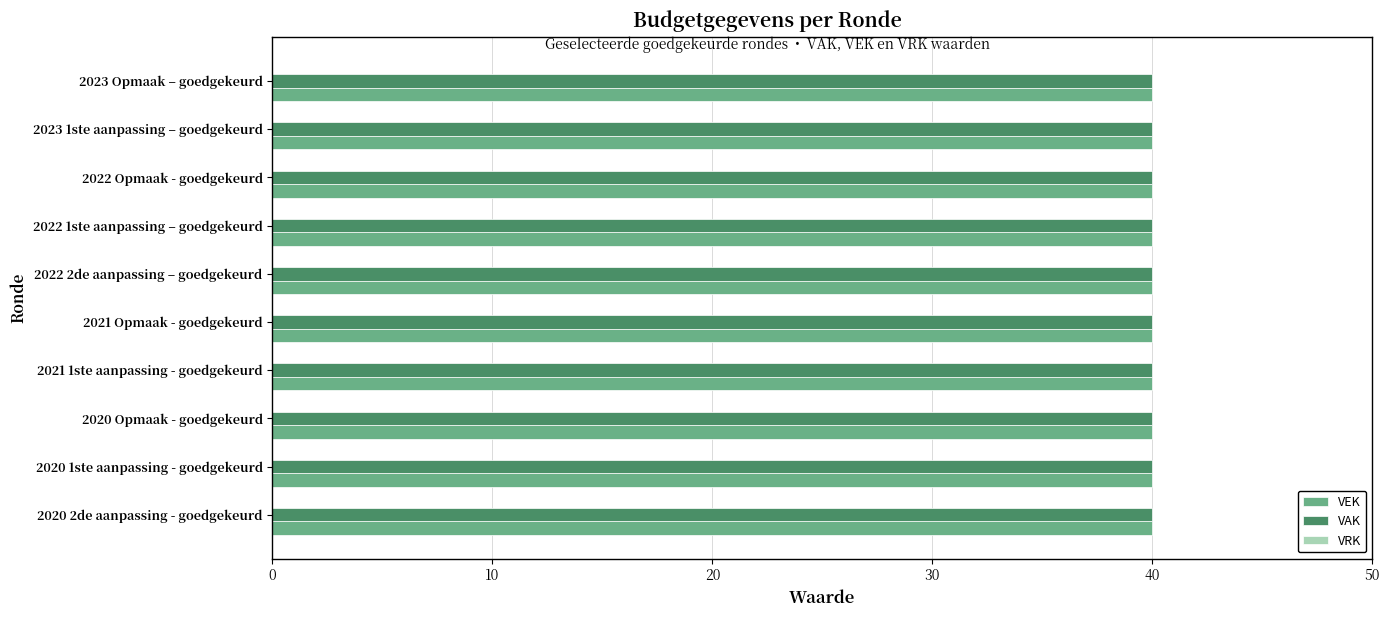

List the series in order of their peak value, lowest first.

VRK, VEK, VAK